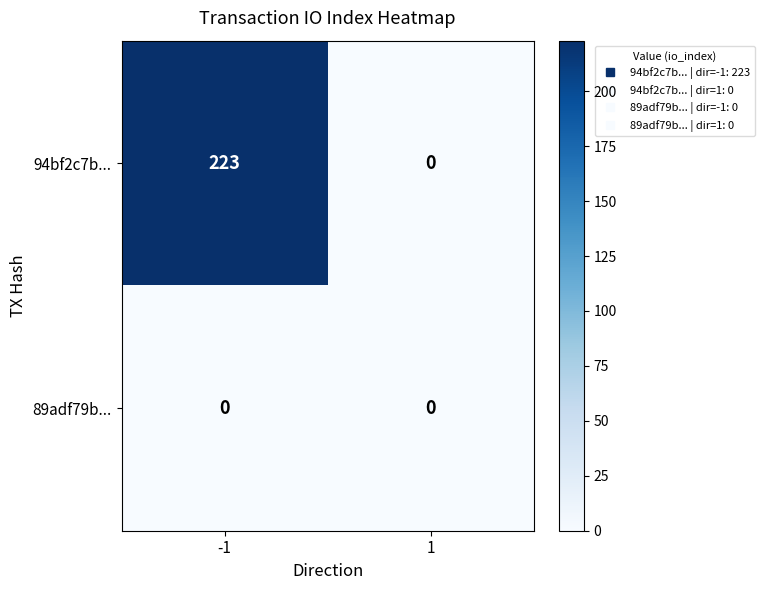

What is the maximum value for 94bf2c7b...?

223